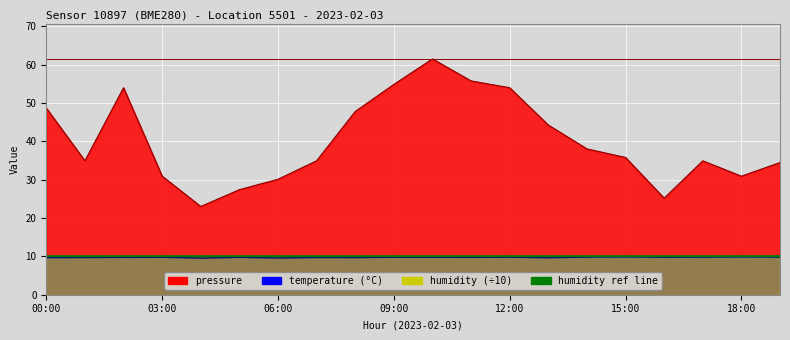

Reading left to right, what are all the values shown in this chart?

pressure: 00:00=48.7	01:00=34.9	02:00=54.0	03:00=30.9	04:00=23.0	05:00=27.4	06:00=30.1	07:00=34.9	08:00=47.8	09:00=54.8	10:00=61.5	11:00=55.7	12:00=54.0	13:00=44.2	14:00=38.0	15:00=35.8	16:00=25.2	17:00=34.9	18:00=30.9	19:00=34.5
temperature: 00:00=9.7	01:00=9.7	02:00=9.7	03:00=9.8	04:00=9.6	05:00=9.8	06:00=9.6	07:00=9.7	08:00=9.7	09:00=9.8	10:00=9.8	11:00=9.8	12:00=9.8	13:00=9.7	14:00=9.8	15:00=9.9	16:00=9.8	17:00=9.8	18:00=9.9	19:00=9.8